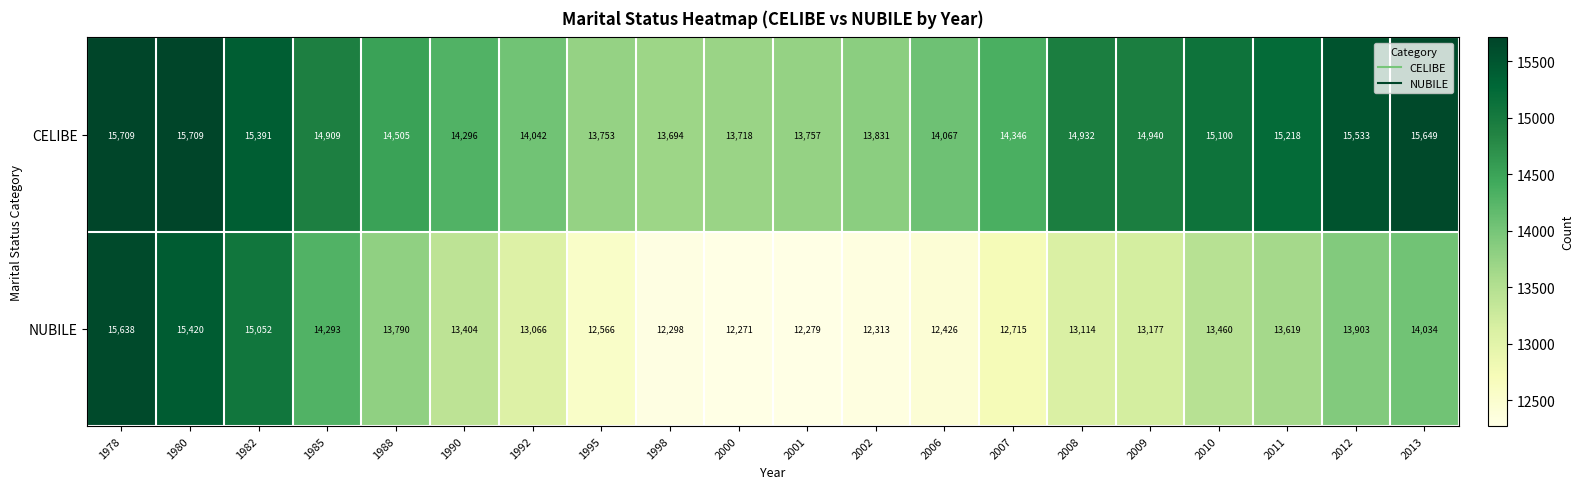

What is the minimum value shown in the chart?

12271